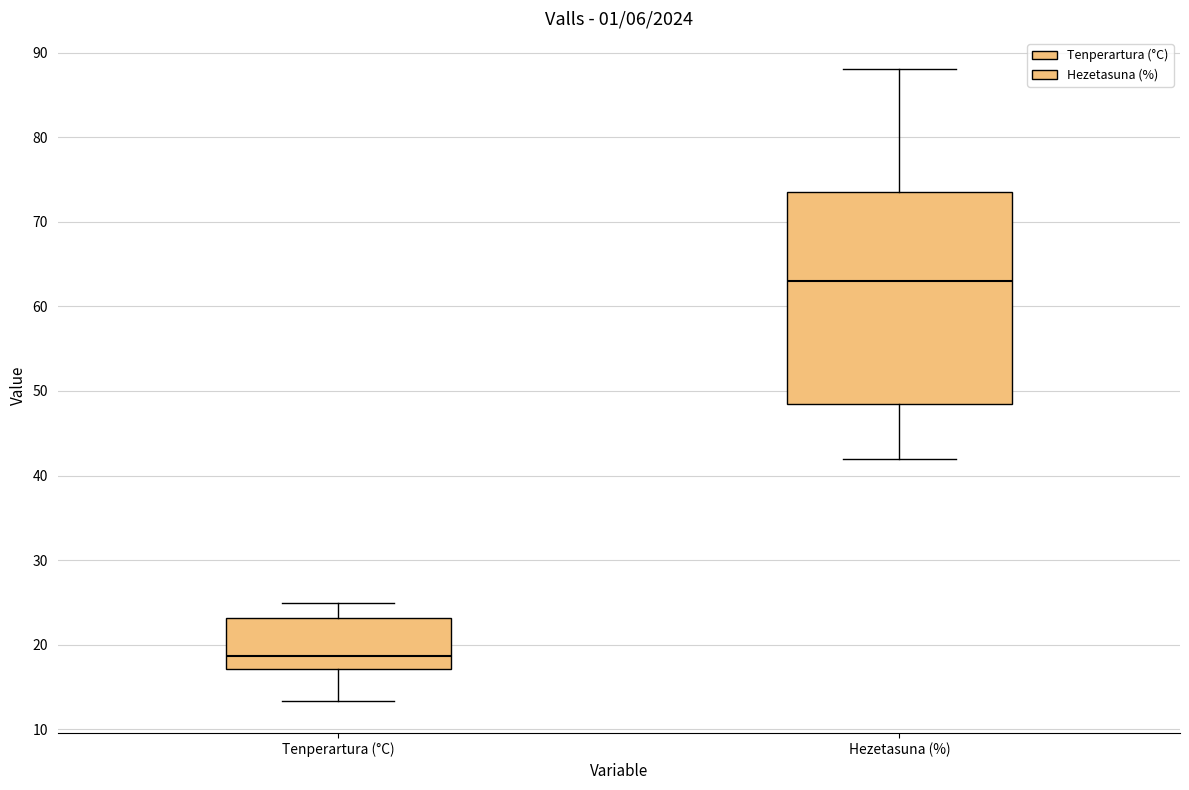

Reading left to right, read every box against the y-axis: the position of its median line, the range the box covers, and the ends of its whiskers. The values are not printed on the chart, so give them approximately, as read against the axis.

Tenperartura (°C): median 19, box 17 to 23, whiskers 13 to 25
Hezetasuna (%): median 63, box 49 to 74, whiskers 42 to 88